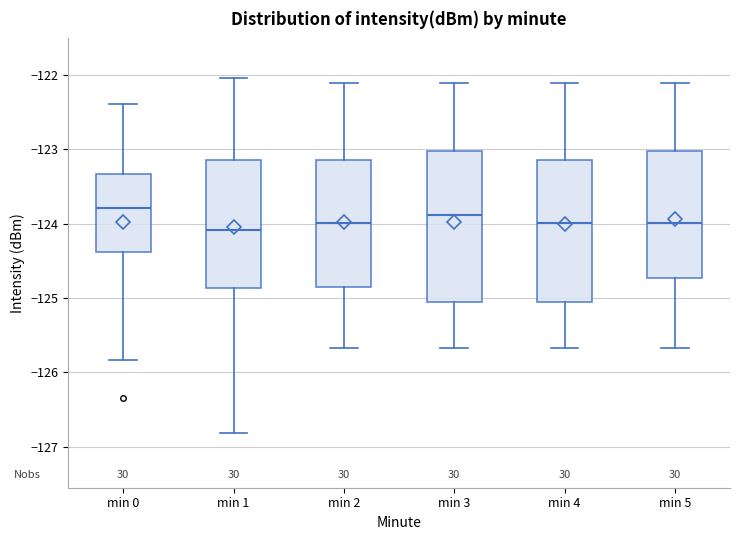

Reading left to right, read every box against the y-axis: the position of its median line, the range the box covers, and the ends of its whiskers. The values are not printed on the chart, so give them approximately, as read against the axis.

min 0: median -123.8, box -124.4 to -123.3, whiskers -125.8 to -122.4
min 1: median -124.1, box -124.9 to -123.1, whiskers -126.8 to -122.0
min 2: median -124.0, box -124.9 to -123.1, whiskers -125.7 to -122.1
min 3: median -123.9, box -125.1 to -123.0, whiskers -125.7 to -122.1
min 4: median -124.0, box -125.1 to -123.1, whiskers -125.7 to -122.1
min 5: median -124.0, box -124.7 to -123.0, whiskers -125.7 to -122.1